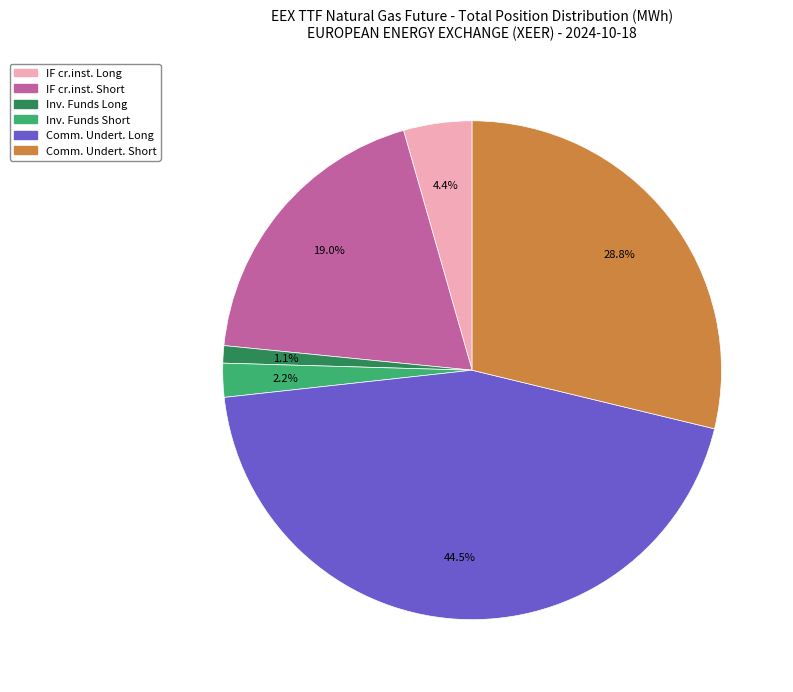

How many segments does this pie chart have?

6